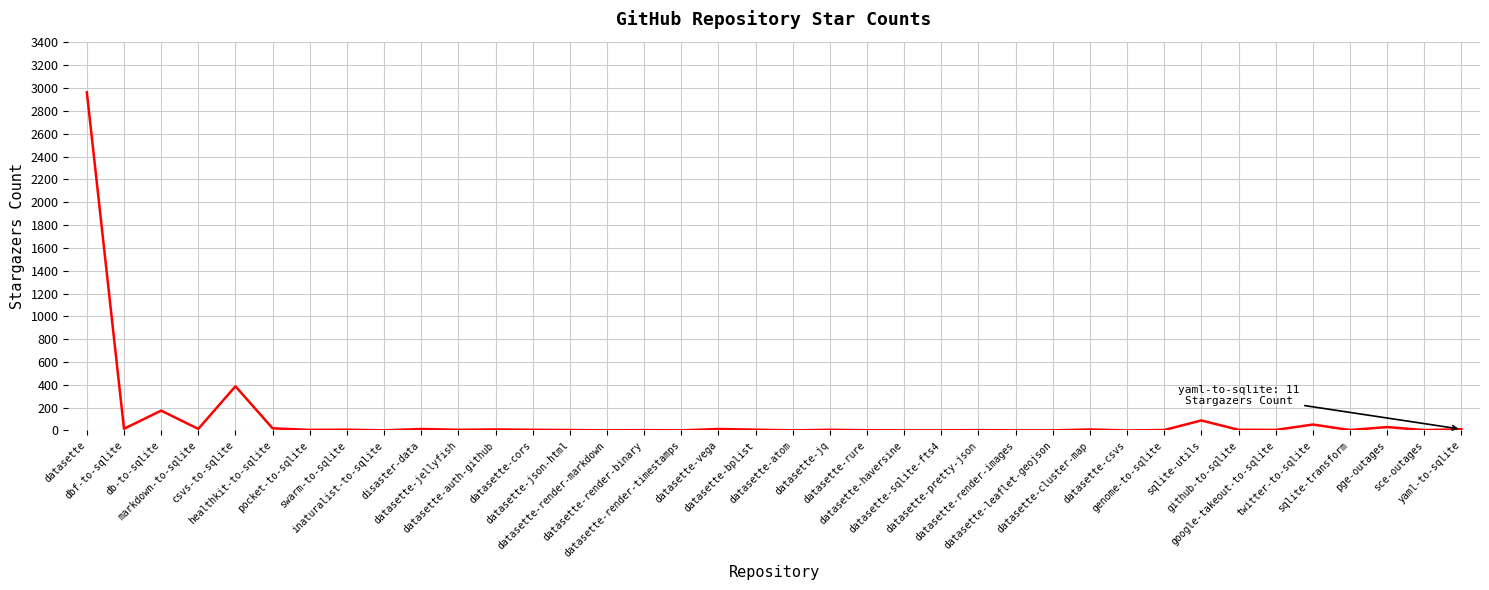

At which category does the chart reach its peak across all series?

datasette